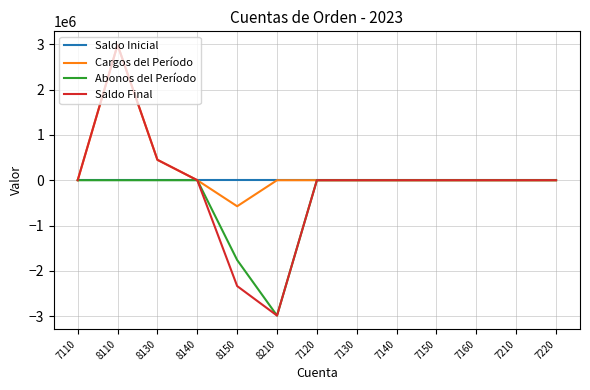

How many values in the Abonos del Período series are below 0?

2